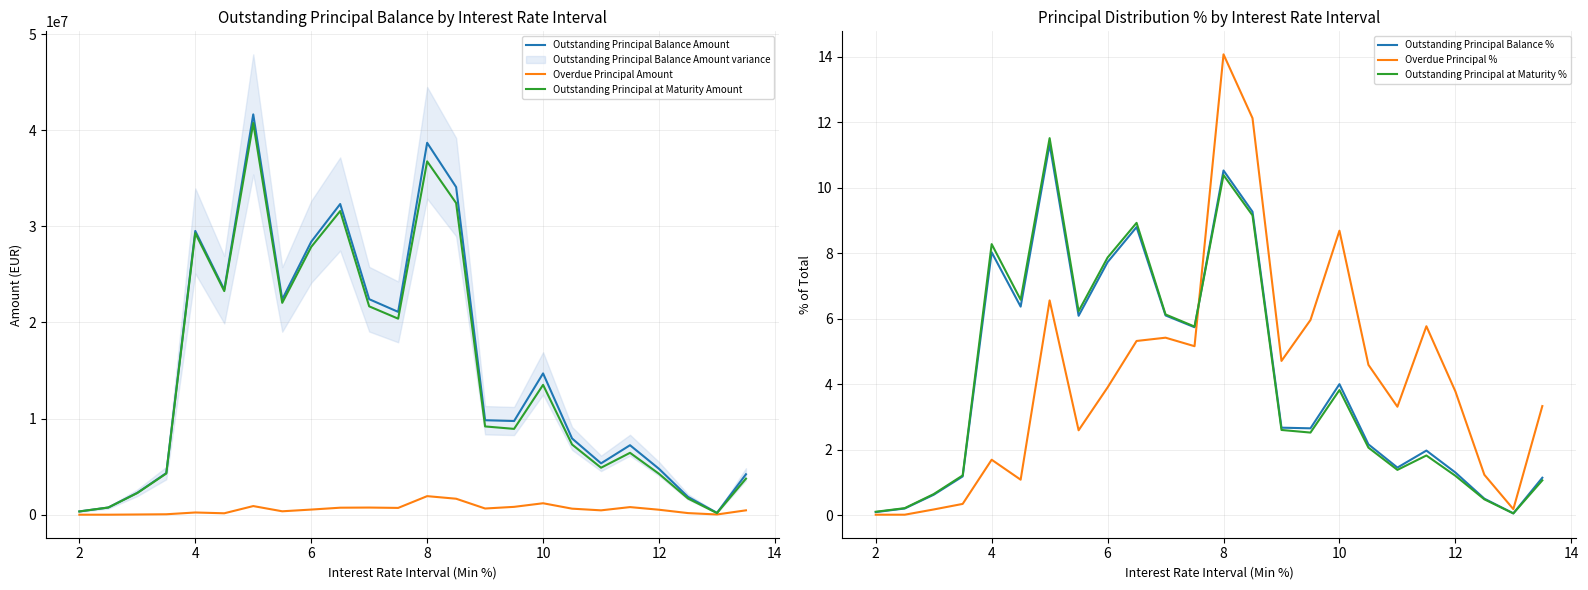

What is the difference between the second highest and minimum values in the Outstanding Principal at Maturity Amount series?

36590022.8